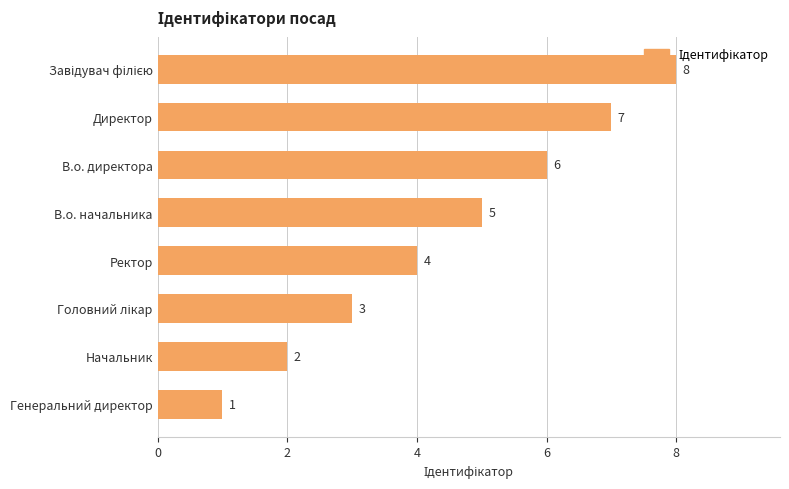

Count the number of data series in this chart.

1